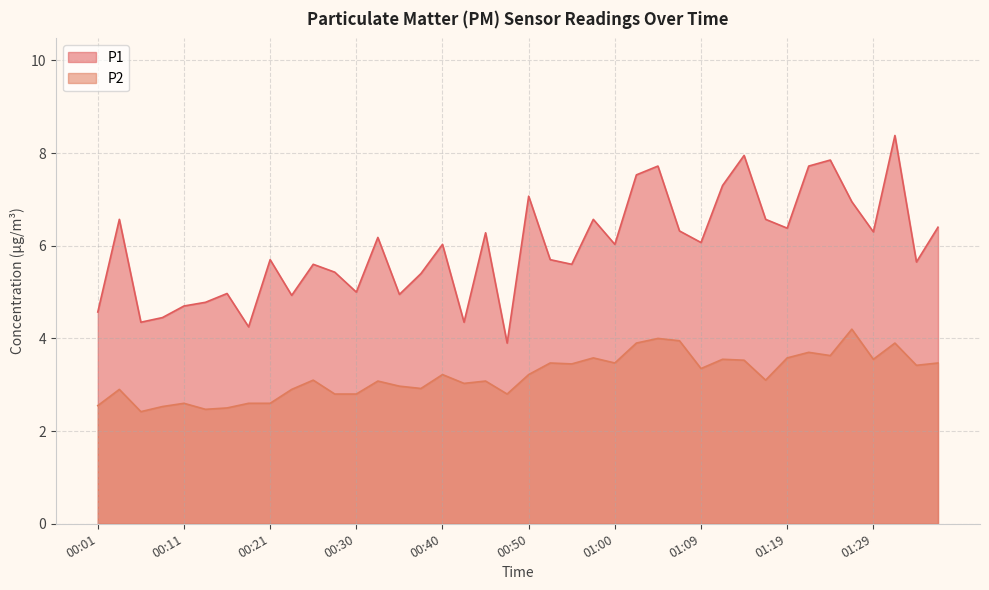

True or false: P2 and P1 cross at least once.

False